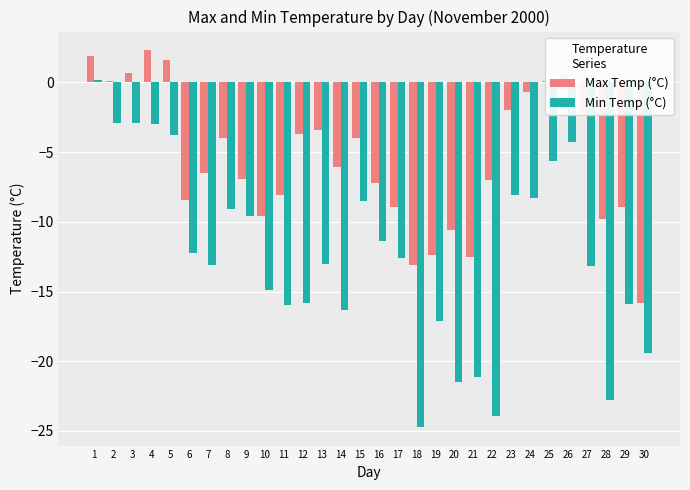

Which series has the largest range (max minus min)?

Min Temp (°C)